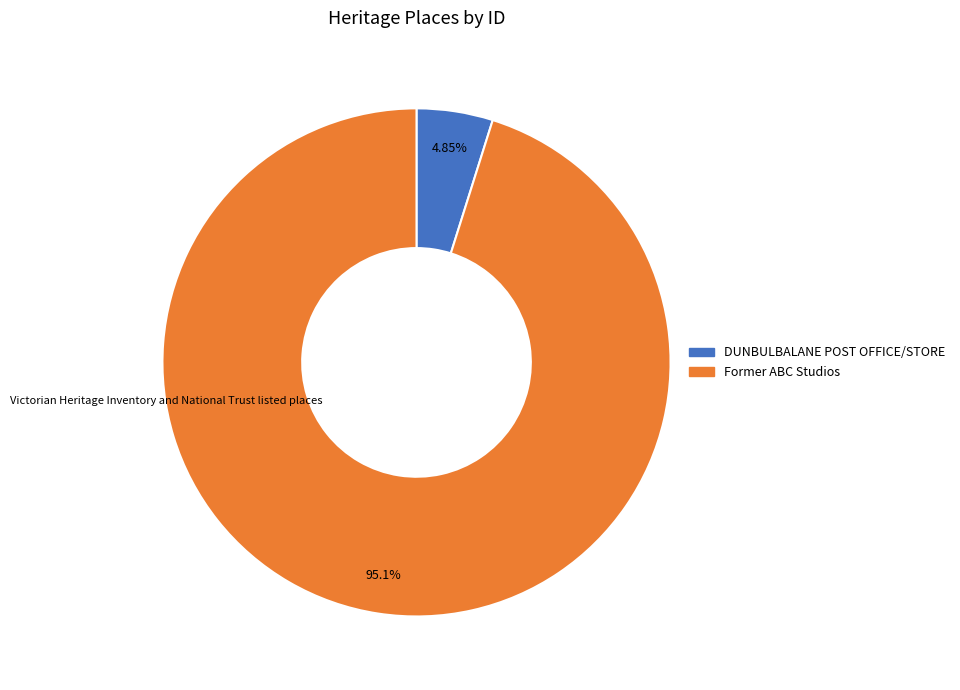

Which category accounts for the majority?

Former ABC Studios